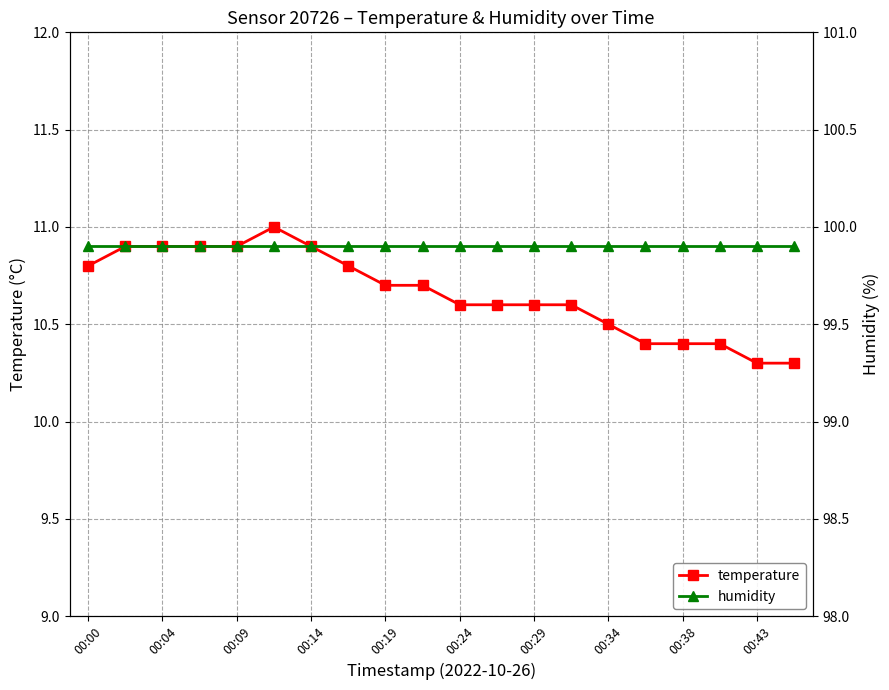

The humidity series shows 30.7 at 15. True or false?

False